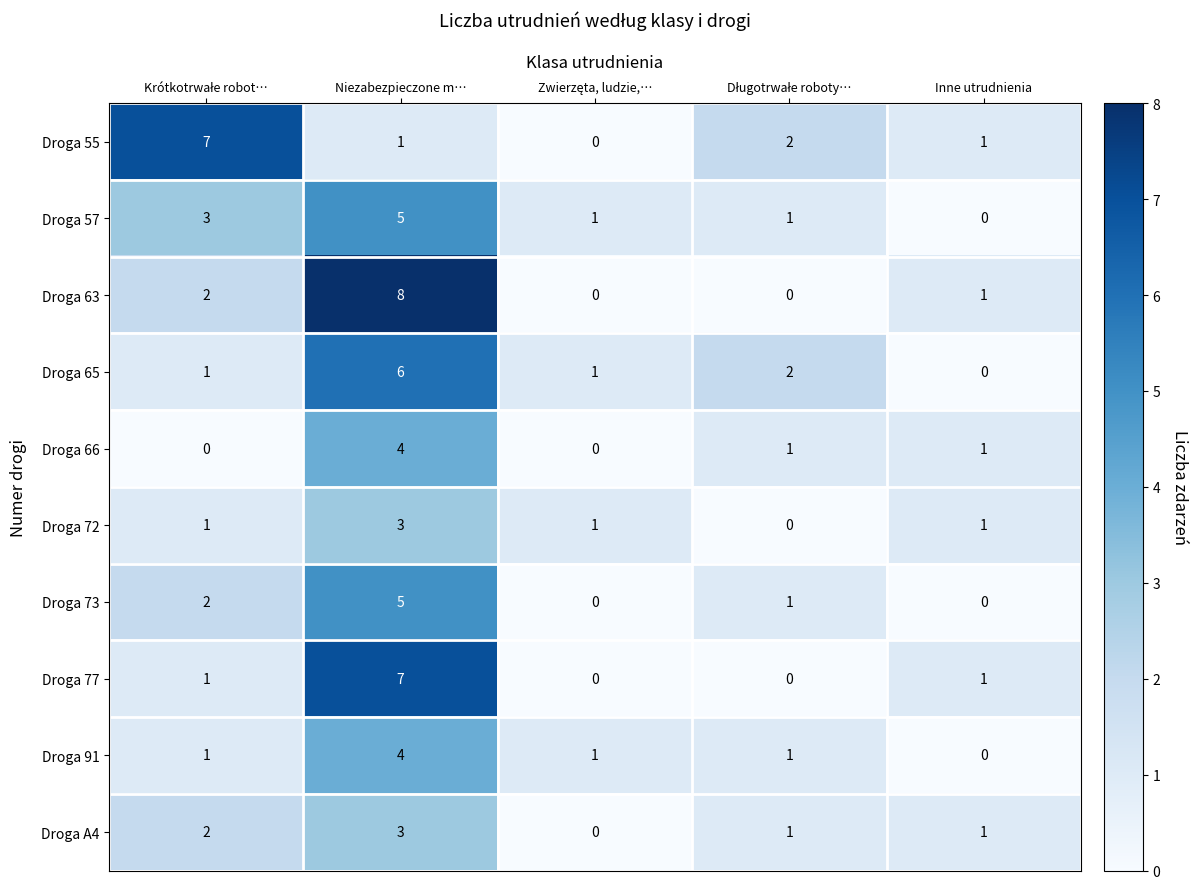

What is the difference between the maximum and minimum values in the Droga A4 series?

3